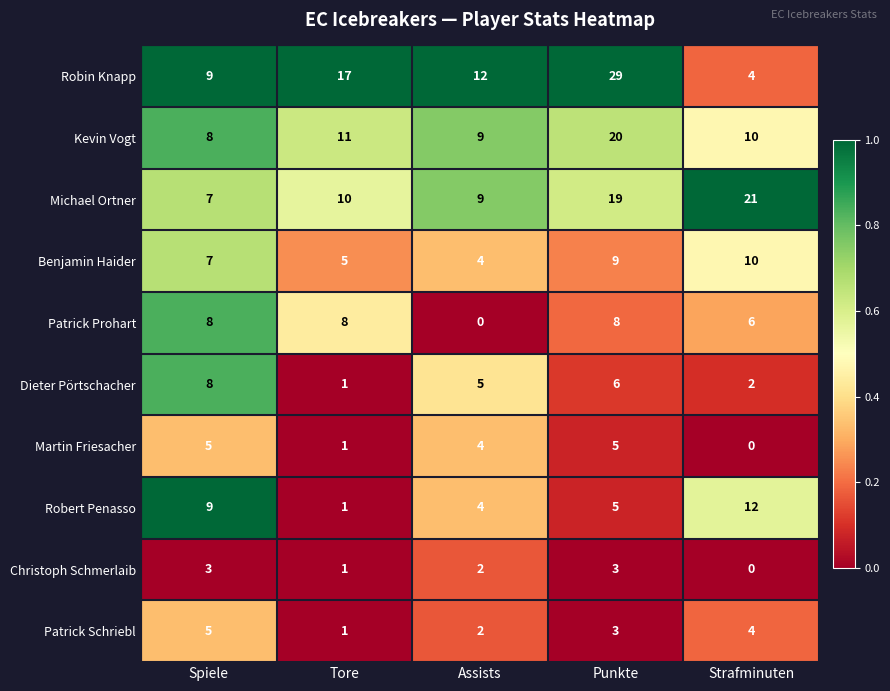

At how many categories does at least one series exceed 0?

5